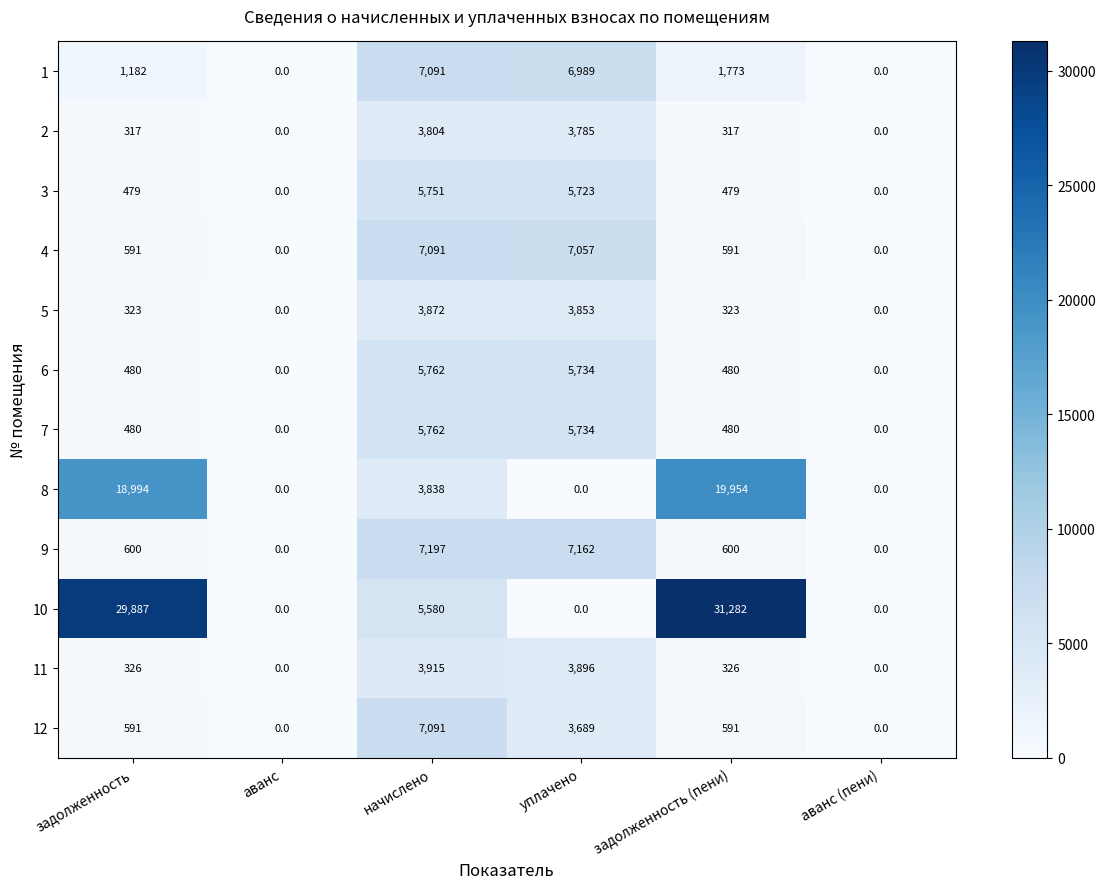

What is the sum of all 5 values?

8371